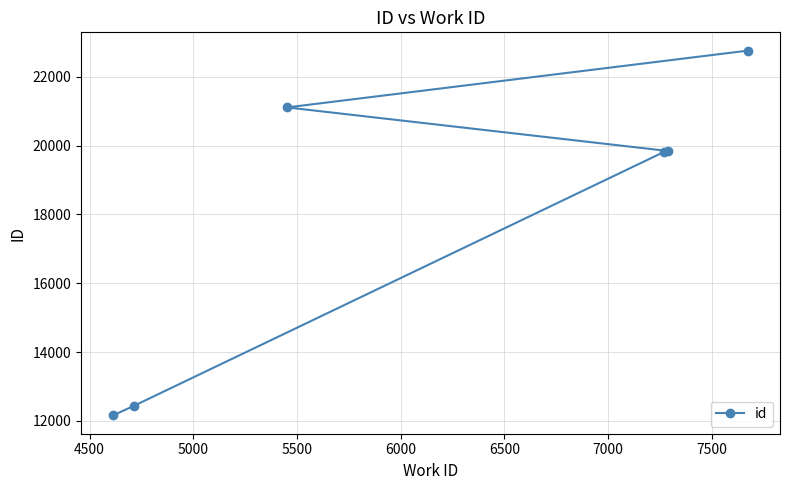

What is the sum of all values?

108111